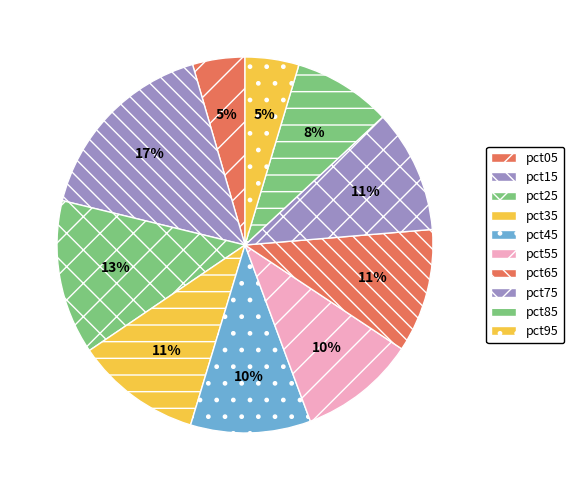

To the nearest percent, what is the combined percentage of pct95 and pct65?

15%